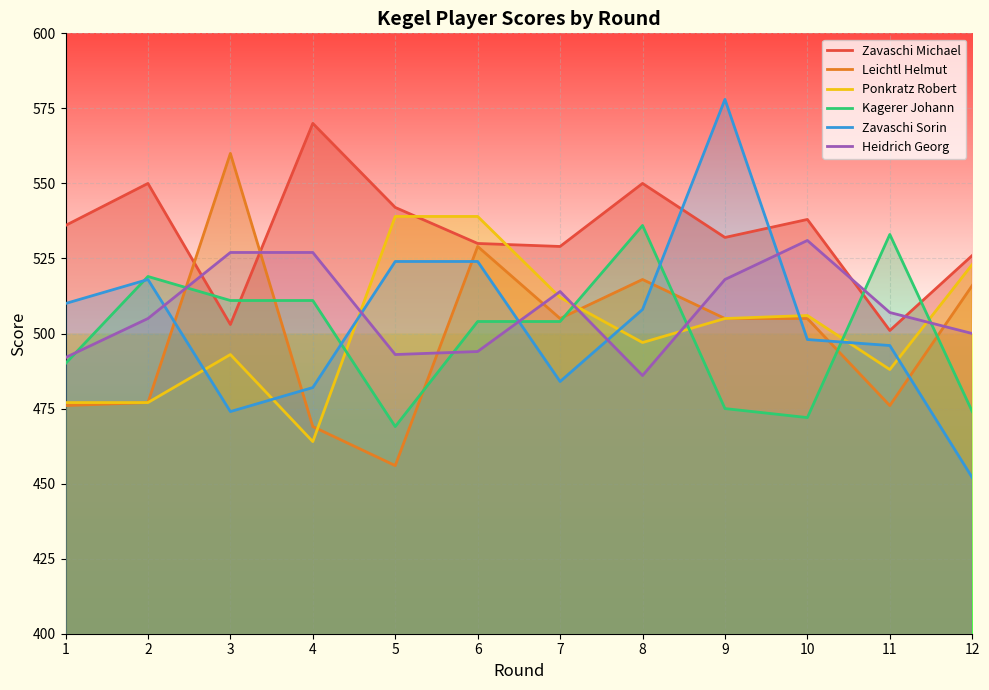

What is the approximate value of Ponkratz Robert at 10, to the nearest 5?

505